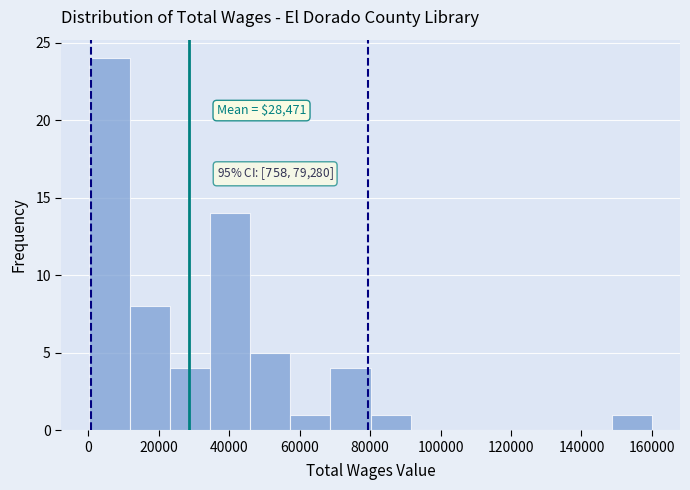

Which range on the x-axis has the tallest bar?

0 to 12000